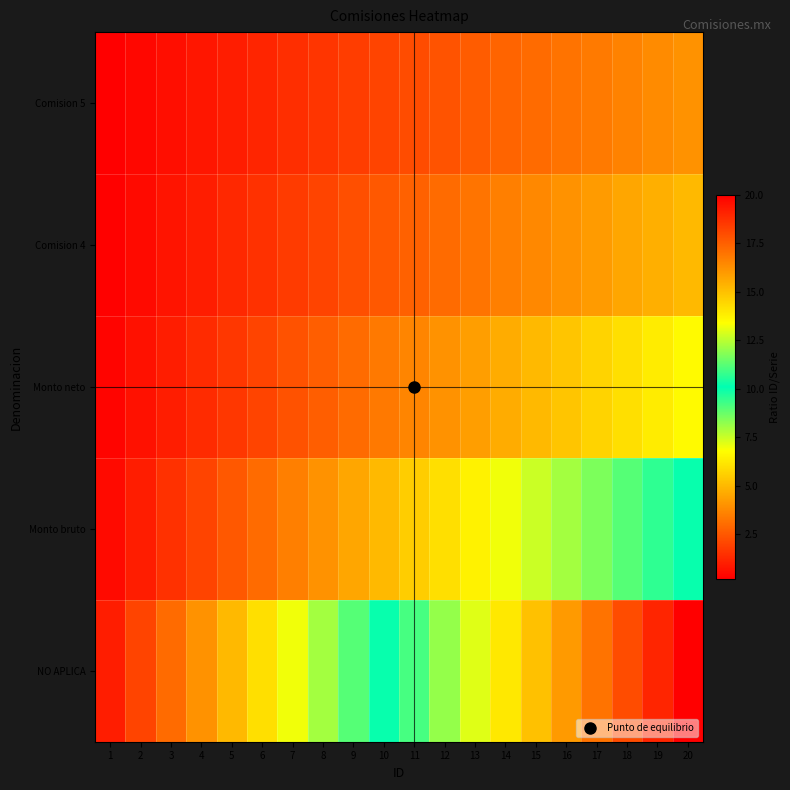

What is the spread (max minus min) of values at 10?

8.0